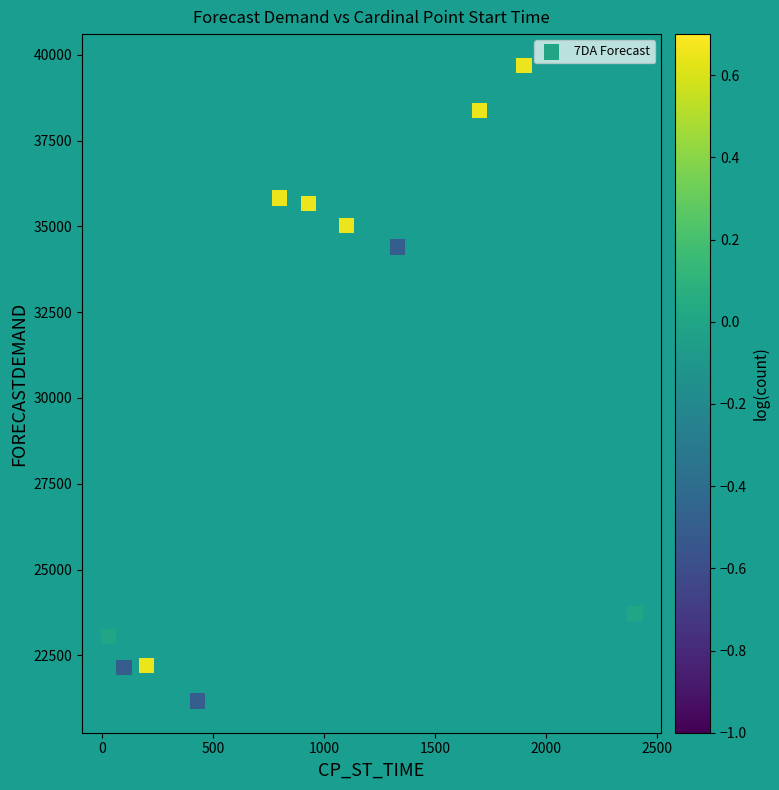

What Y value in the scatter plot is closest to 30425?

34400